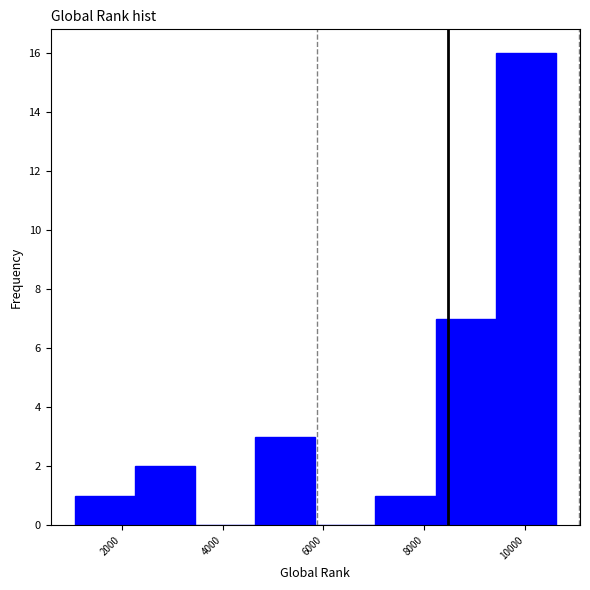

What is the height of the bar covering 1000 to 2200 on the x-axis? Neither the bar edges nor the heights are printed on the chart, so give them approximately, as read against the axes.

1